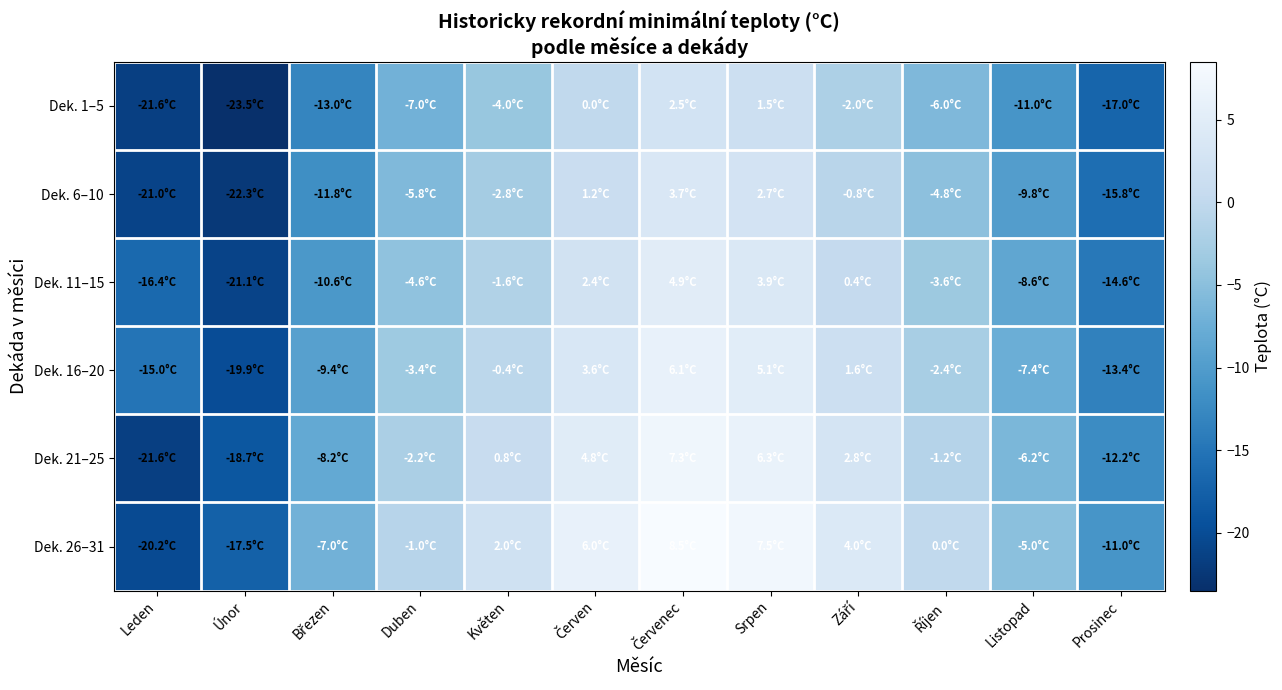

Reading left to right, extract all data points from this chart.

Dek. 1–5: Leden=-21.6	Únor=-23.5	Březen=-13.0	Duben=-7.0	Květen=-4.0	Červen=0.0	Červenec=2.5	Srpen=1.5	Září=-2.0	Říjen=-6.0	Listopad=-11.0	Prosinec=-17.0
Dek. 6–10: Leden=-21.0	Únor=-22.3	Březen=-11.8	Duben=-5.8	Květen=-2.8	Červen=1.2	Červenec=3.7	Srpen=2.7	Září=-0.8	Říjen=-4.8	Listopad=-9.8	Prosinec=-15.8
Dek. 11–15: Leden=-16.4	Únor=-21.1	Březen=-10.6	Duben=-4.6	Květen=-1.6	Červen=2.4	Červenec=4.9	Srpen=3.9	Září=0.4	Říjen=-3.6	Listopad=-8.6	Prosinec=-14.6
Dek. 16–20: Leden=-15.0	Únor=-19.9	Březen=-9.4	Duben=-3.4	Květen=-0.4	Červen=3.6	Červenec=6.1	Srpen=5.1	Září=1.6	Říjen=-2.4	Listopad=-7.4	Prosinec=-13.4
Dek. 21–25: Leden=-21.6	Únor=-18.7	Březen=-8.2	Duben=-2.2	Květen=0.8	Červen=4.8	Červenec=7.3	Srpen=6.3	Září=2.8	Říjen=-1.2	Listopad=-6.2	Prosinec=-12.2
Dek. 26–31: Leden=-20.2	Únor=-17.5	Březen=-7.0	Duben=-1.0	Květen=2.0	Červen=6.0	Červenec=8.5	Srpen=7.5	Září=4.0	Říjen=0.0	Listopad=-5.0	Prosinec=-11.0